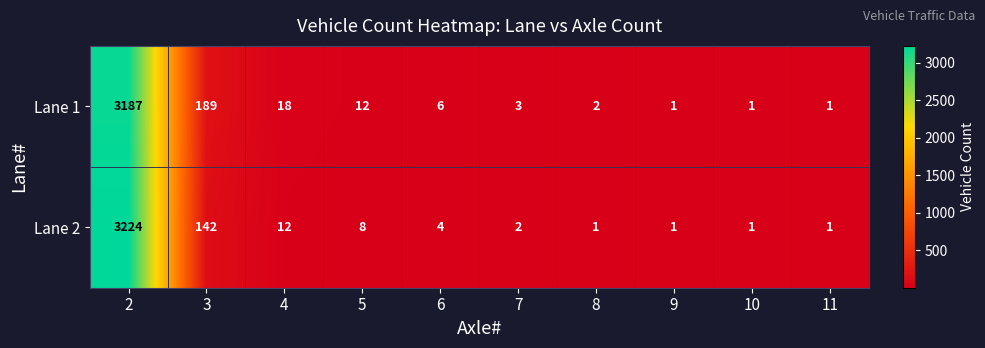

What is the highest value of the Lane 2 series?

3224